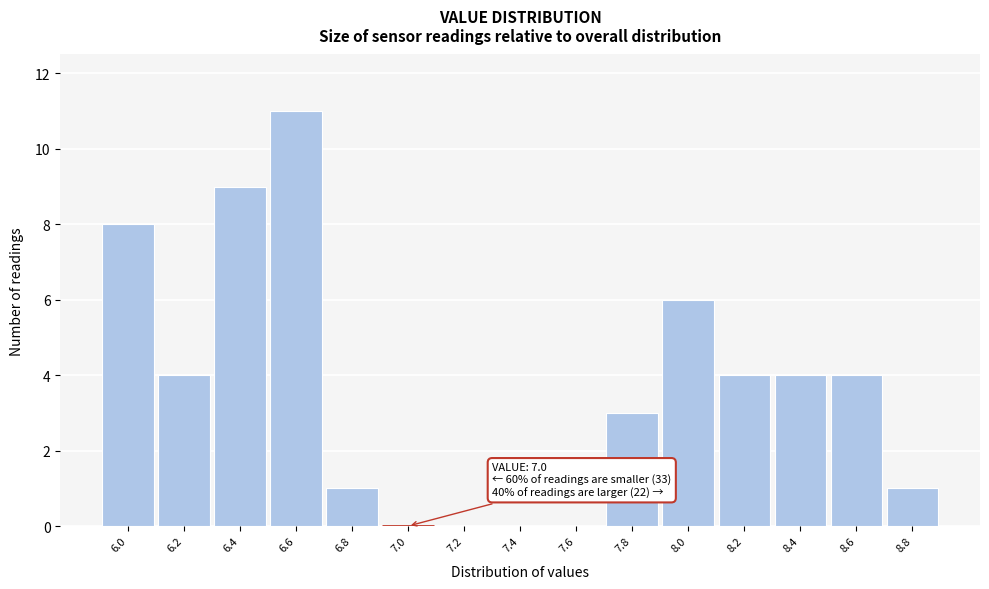

Reading left to right, transcribe all the data shown in this chart.

6.0=8	6.2=4	6.4=9	6.6=11	6.8=1	7.0=0	7.2=0	7.4=0	7.6=0	7.8=3	8.0=6	8.2=4	8.4=4	8.6=4	8.8=1